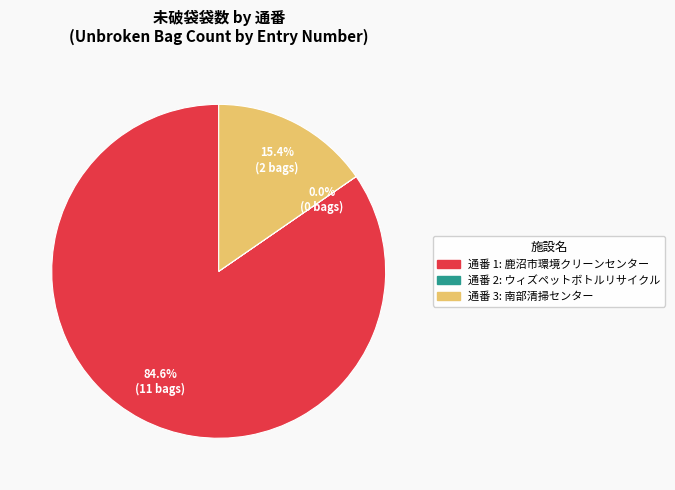

Is there a majority slice in this chart?

Yes